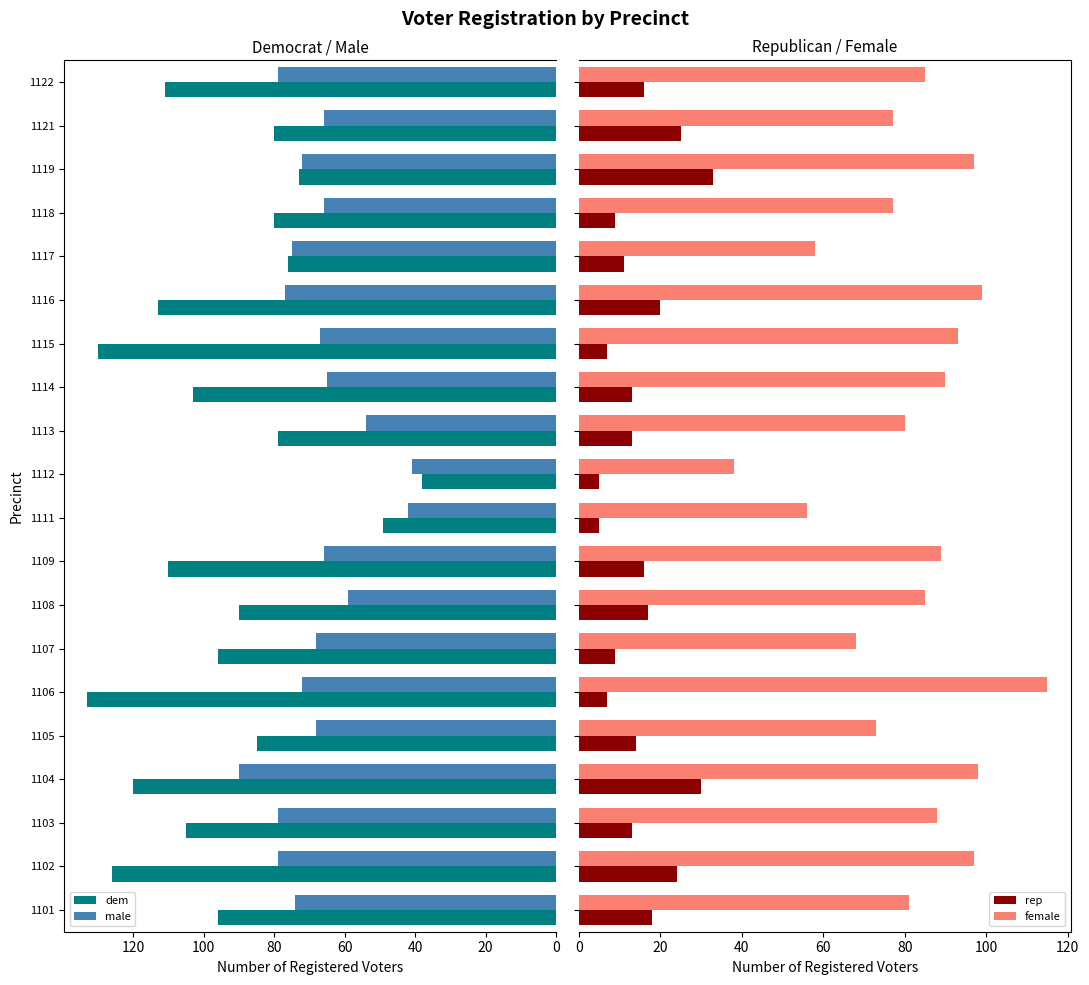

What is the sum of all female values?

1644